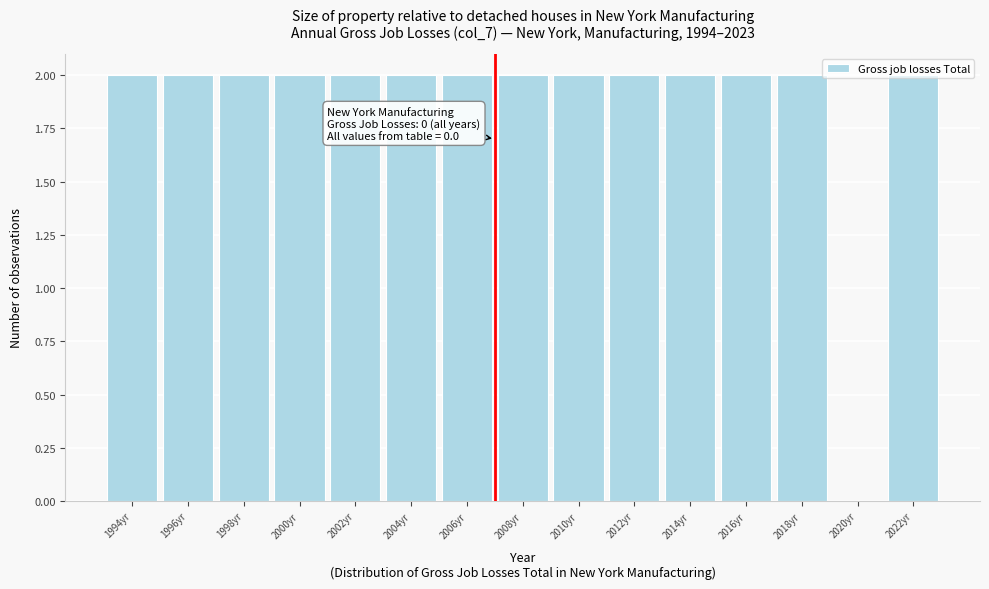

True or false: the data shows 2 at 2002yr.

True